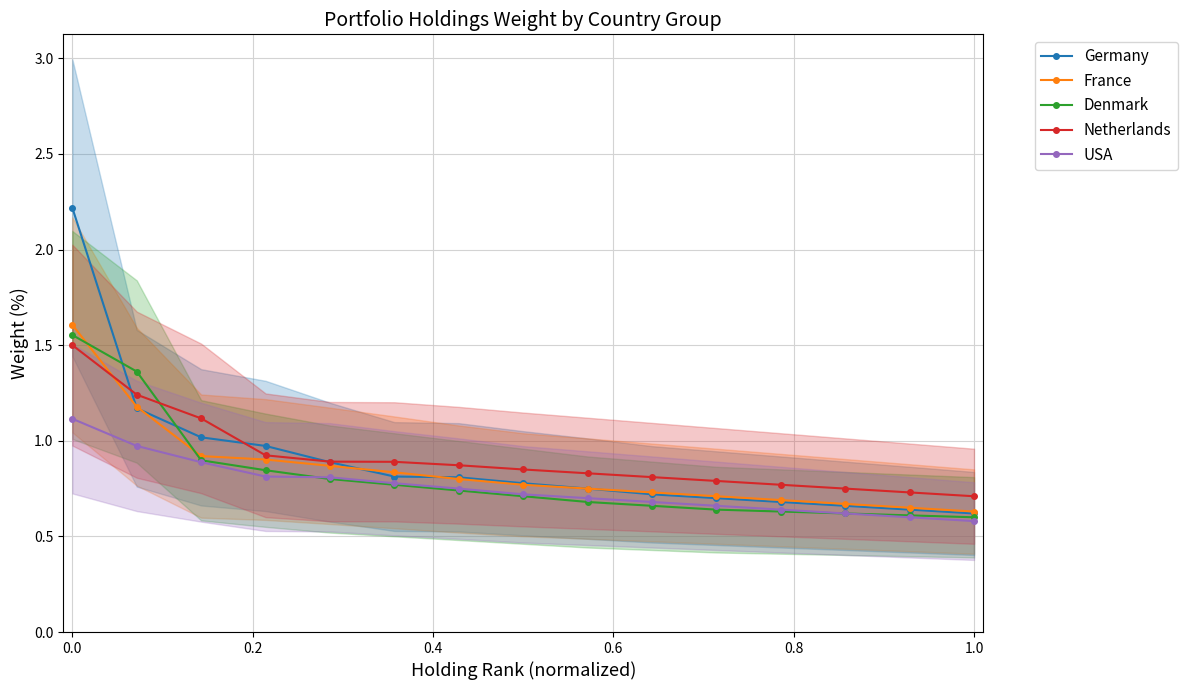

True or false: USA and Netherlands cross at least once.

False